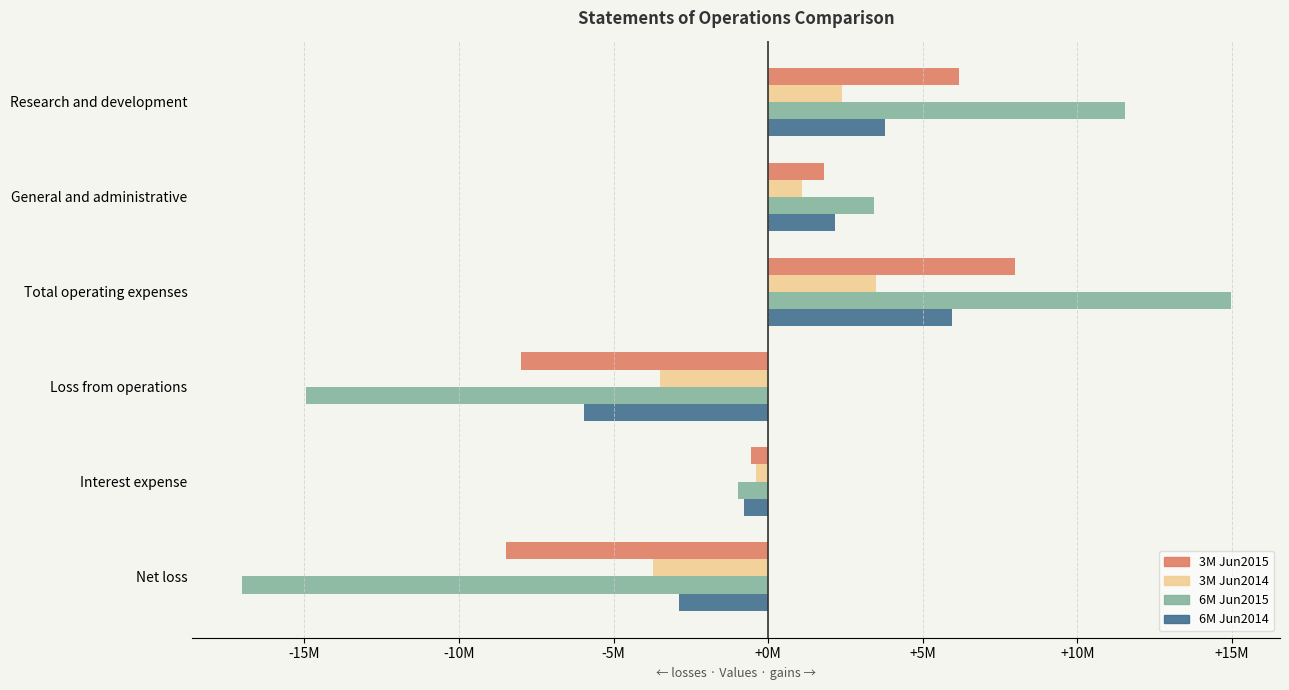

What is the smallest value displayed?

-17024810